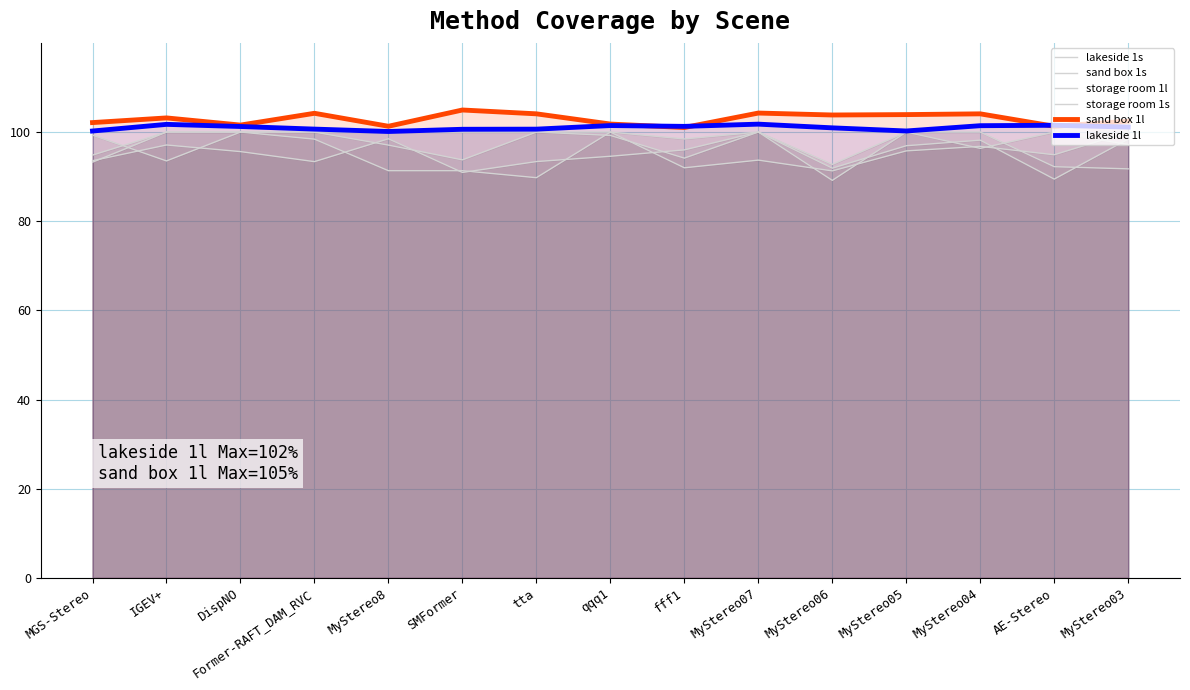

What is the sum of the storage room 1s values at qqq1 and MyStereo06?

191.3